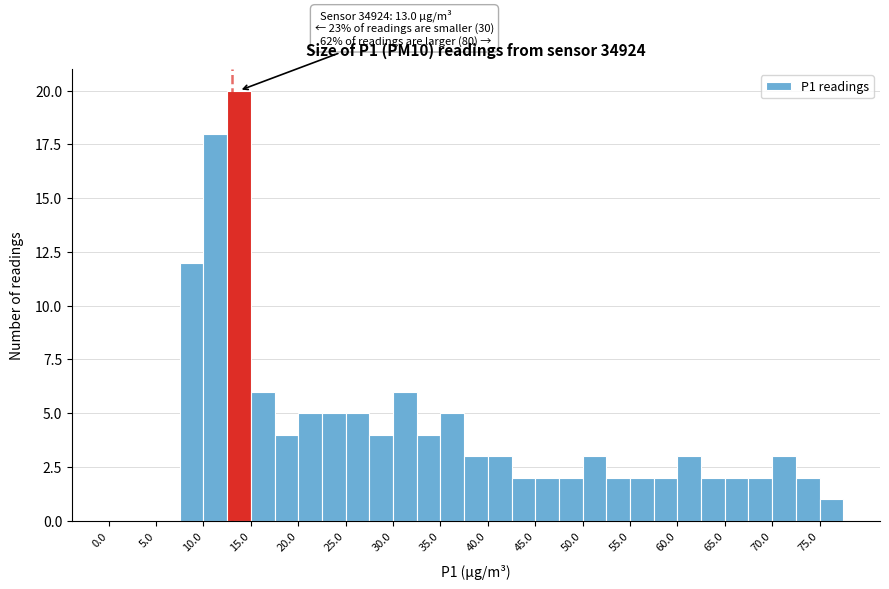

Which range on the x-axis has the tallest bar?

12.5 to 15.0